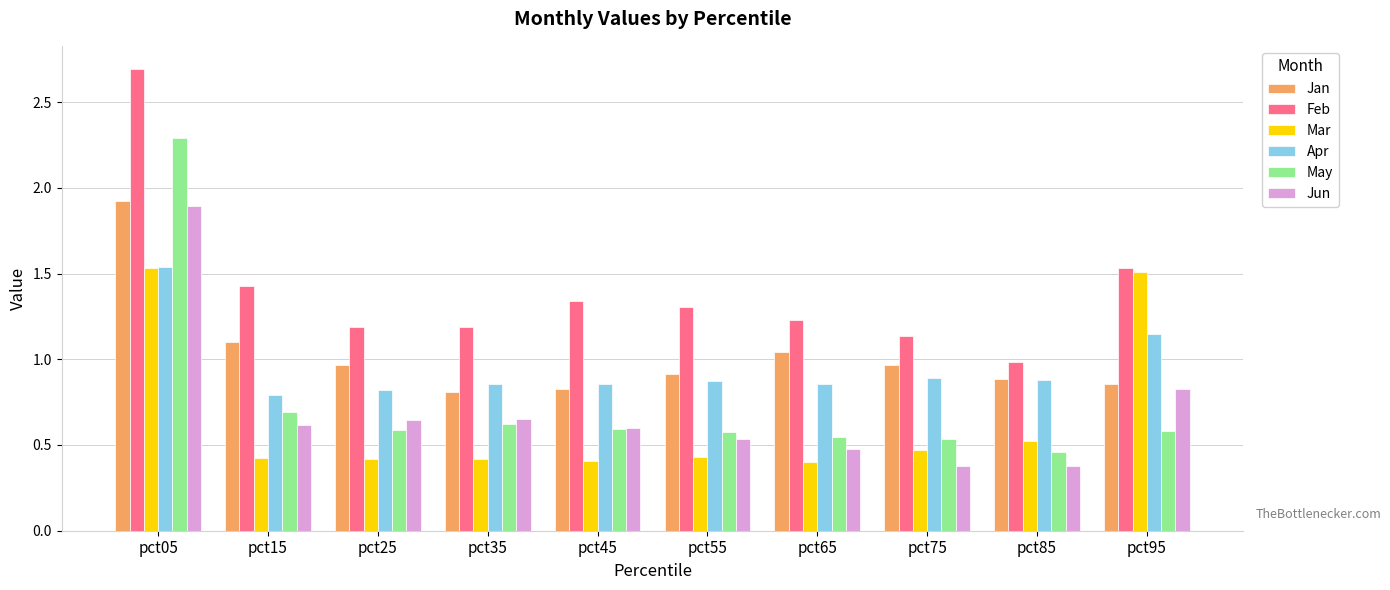

Is the value of Apr at pct15 greater than the value of May at pct15?

Yes